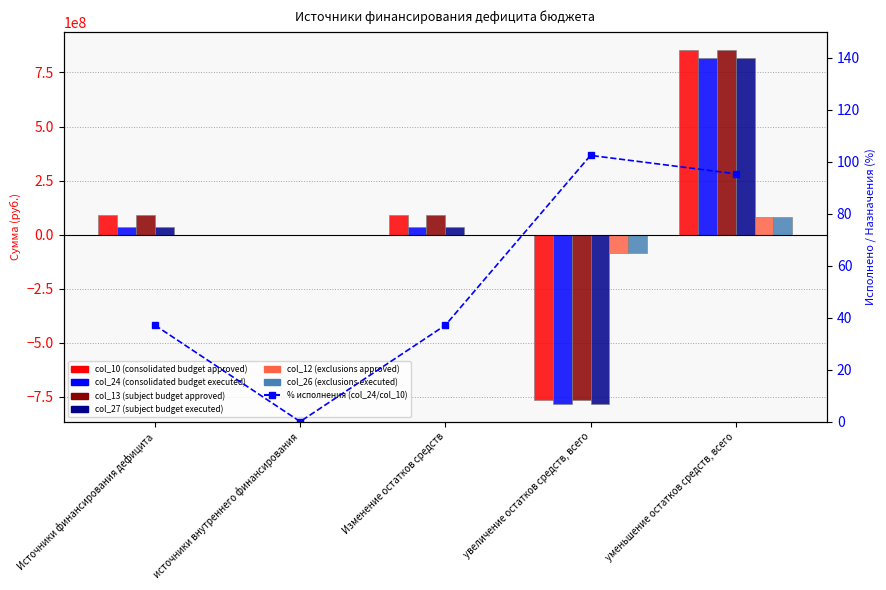

Reading left to right, list all the values displayed in this chart.

col_10 (consolidated budget approved): Источники финансирования дефицита=92736081.6	источники внутреннего финансирования=0.0	Изменение остатков средств=92736081.6	увеличение остатков средств, всего=-763309006.2	уменьшение остатков средств, всего=856045087.8
col_24 (consolidated budget executed): Источники финансирования дефицита=34392500.5	источники внутреннего финансирования=0.0	Изменение остатков средств=34392500.5	увеличение остатков средств, всего=-781933462.5	уменьшение остатков средств, всего=816325963.0
col_13 (subject budget approved): Источники финансирования дефицита=92736081.6	источники внутреннего финансирования=0.0	Изменение остатков средств=92736081.6	увеличение остатков средств, всего=-763309006.2	уменьшение остатков средств, всего=856045087.8
col_27 (subject budget executed): Источники финансирования дефицита=34392500.5	источники внутреннего финансирования=0.0	Изменение остатков средств=34392500.5	увеличение остатков средств, всего=-781933462.5	уменьшение остатков средств, всего=816325963.0
col_12 (exclusions approved): Источники финансирования дефицита=0.0	источники внутреннего финансирования=0.0	Изменение остатков средств=0.0	увеличение остатков средств, всего=-84210733.0	уменьшение остатков средств, всего=84210733.0
col_26 (exclusions executed): Источники финансирования дефицита=0.0	источники внутреннего финансирования=0.0	Изменение остатков средств=0.0	увеличение остатков средств, всего=-82414142.8	уменьшение остатков средств, всего=82414142.8